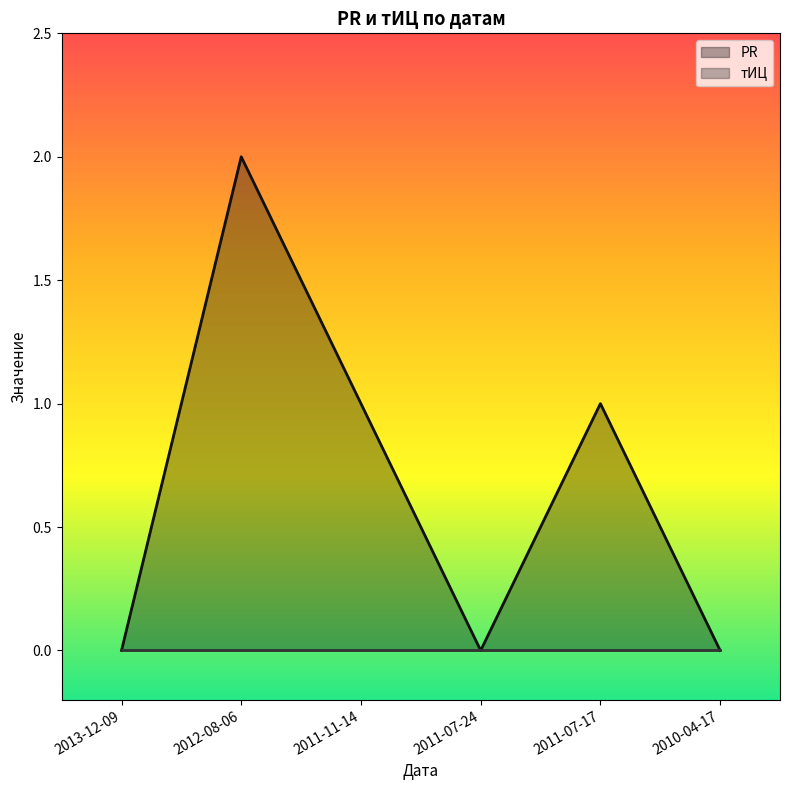

How many lines are shown in the chart?

2